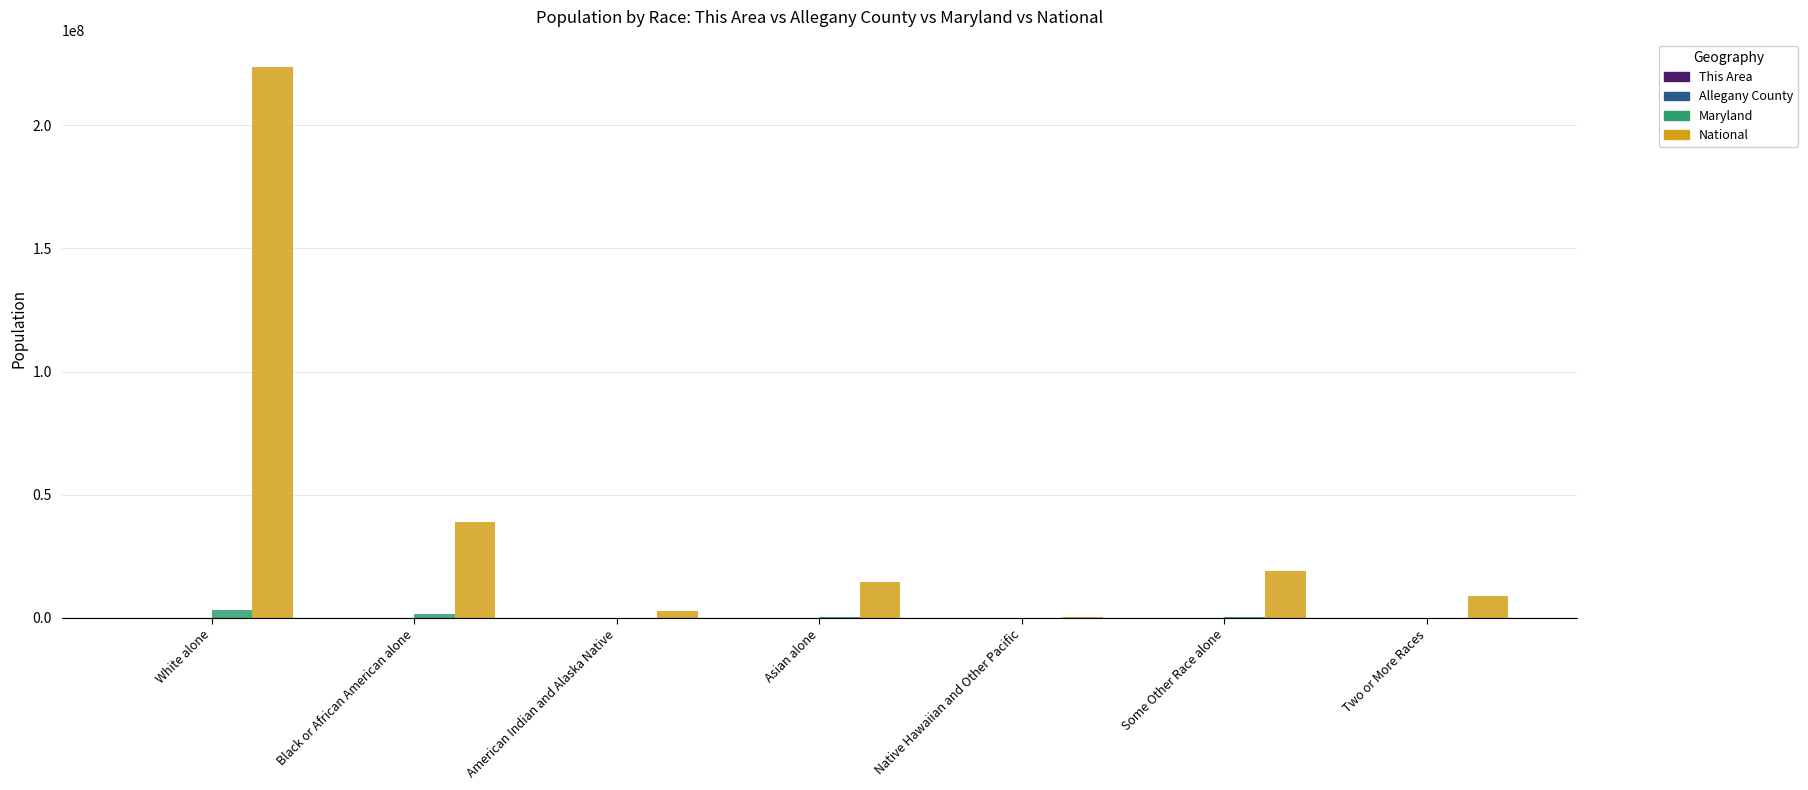

At which category is the sum across all series the highest?

White alone